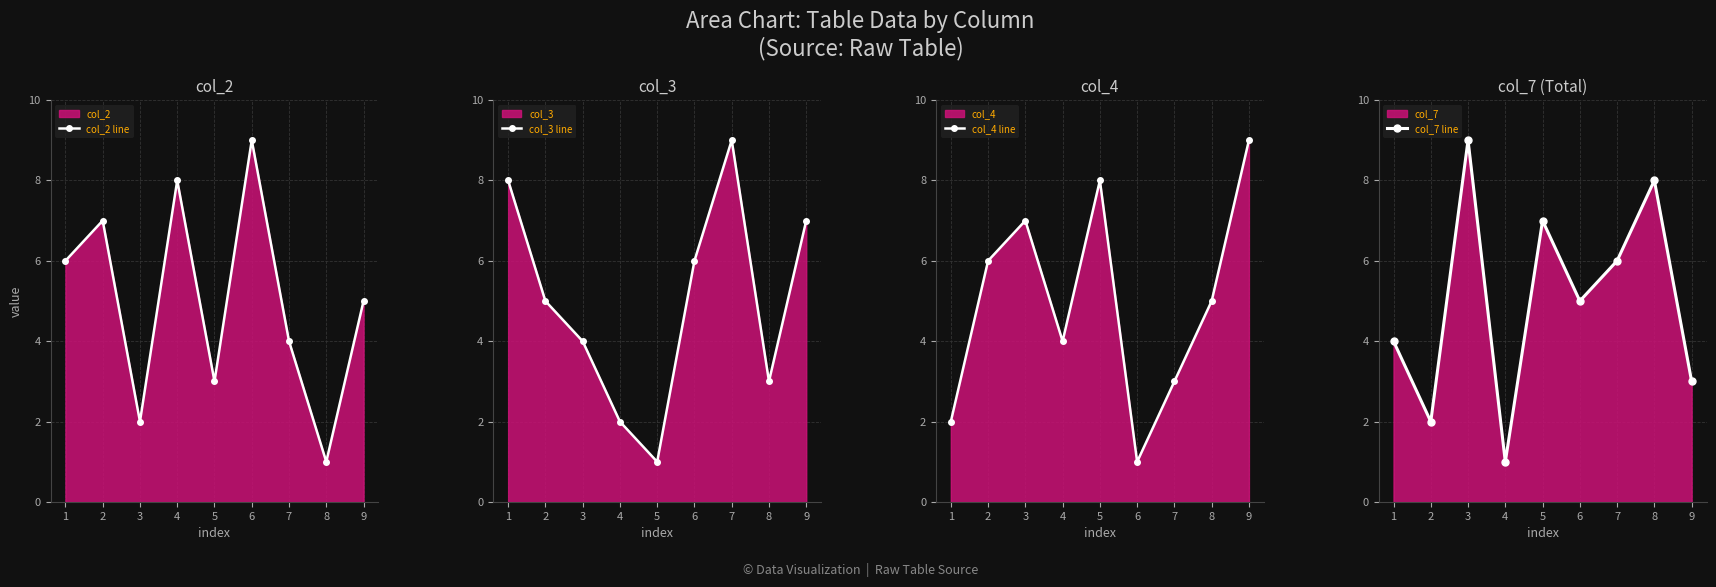

How many data points does each series have?

9